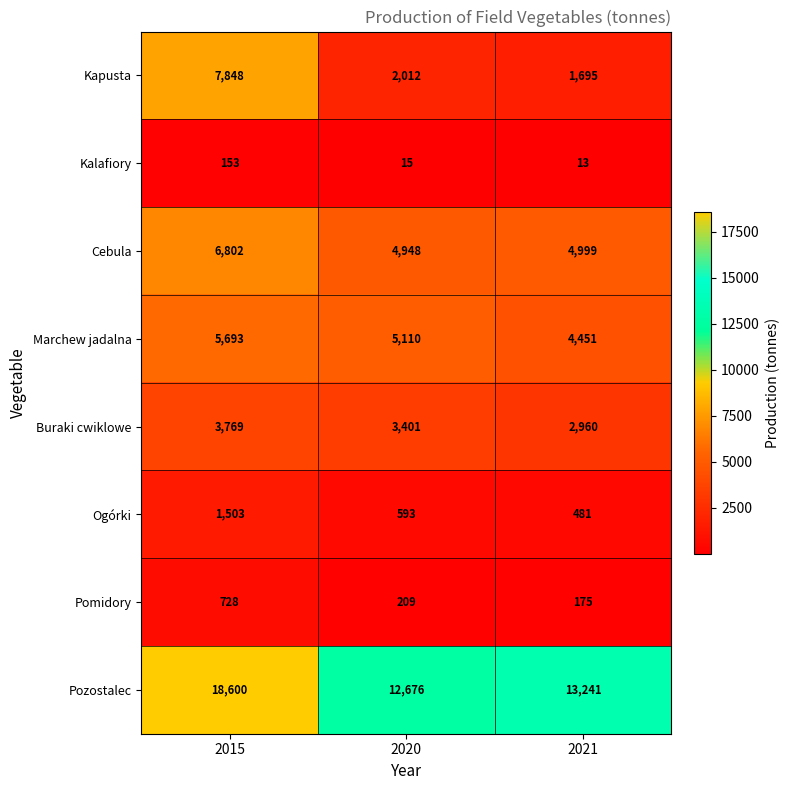

Reading left to right, list all the values displayed in this chart.

Kapusta: 2015=7848	2020=2012	2021=1695
Kalafiory: 2015=153	2020=15	2021=13
Cebula: 2015=6802	2020=4948	2021=4999
Marchew jadalna: 2015=5693	2020=5110	2021=4451
Buraki cwiklowe: 2015=3769	2020=3401	2021=2960
Ogórki: 2015=1503	2020=593	2021=481
Pomidory: 2015=728	2020=209	2021=175
Pozostalec: 2015=18600	2020=12676	2021=13241